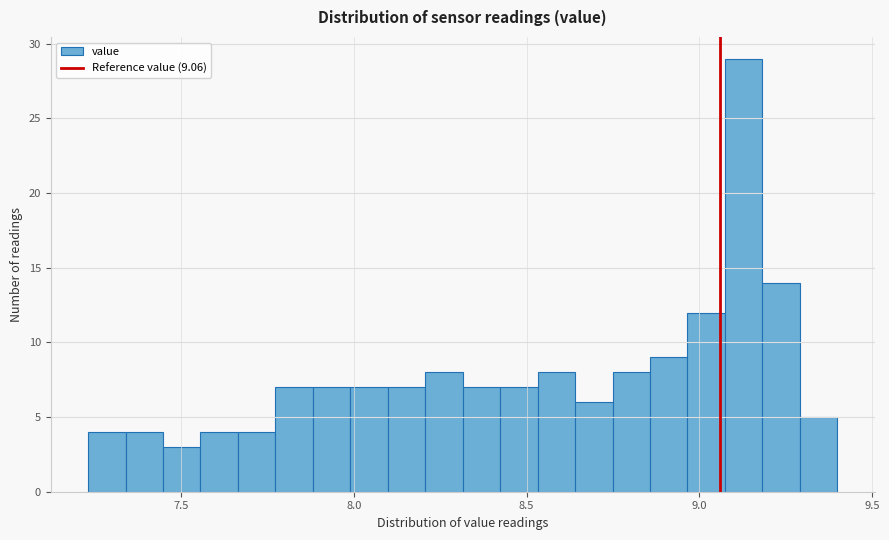

Read against the x-axis, roughly where is the centre of the tallest bar?

9.15